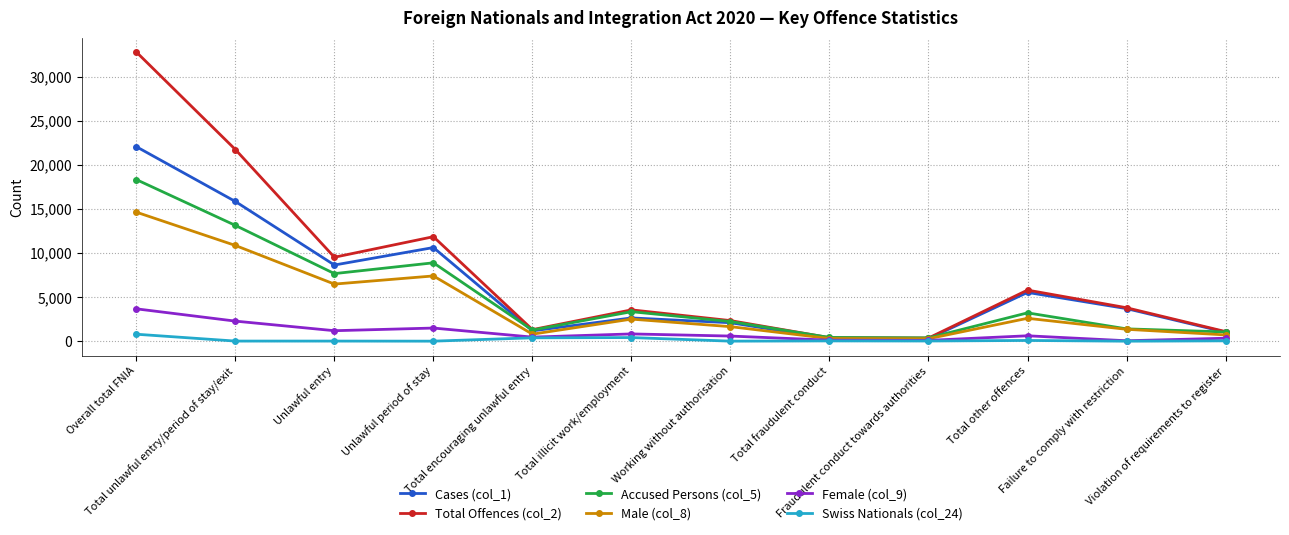

Where is the first local minimum for Female (col_9)?

Unlawful entry